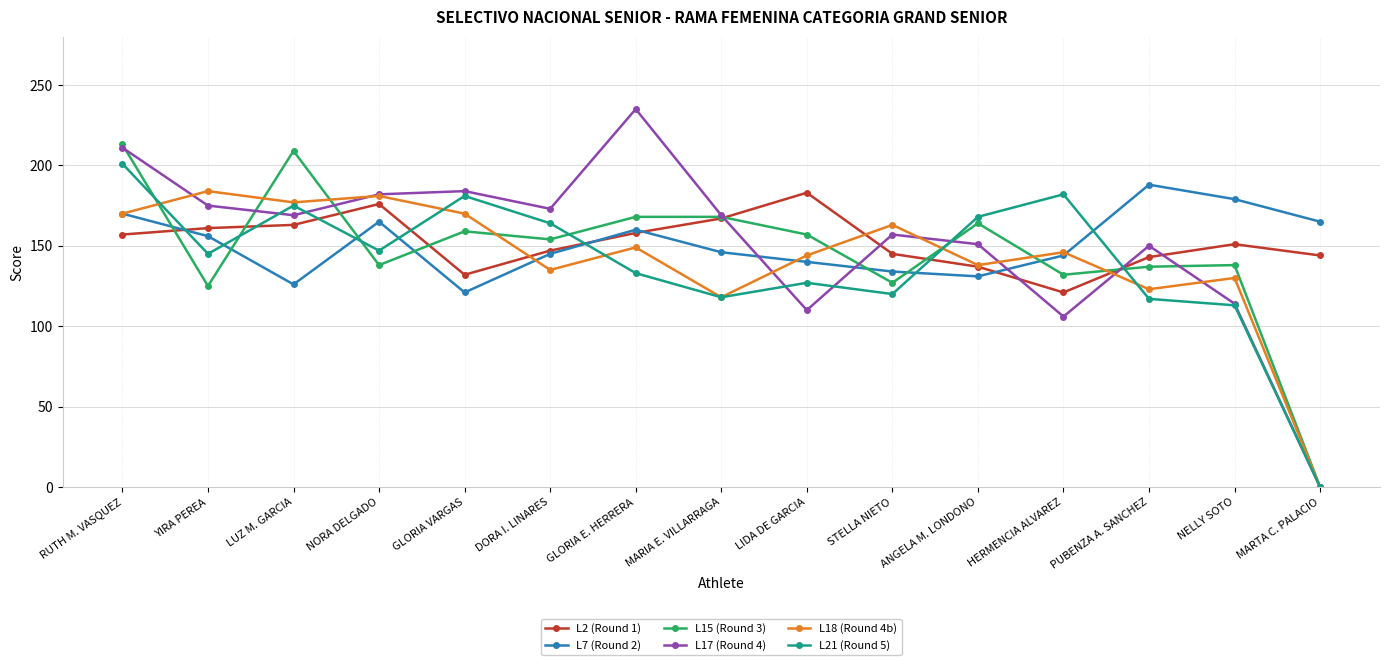

The value of L21 (Round 5) at PUBENZA A. SANCHEZ is 117. True or false?

True